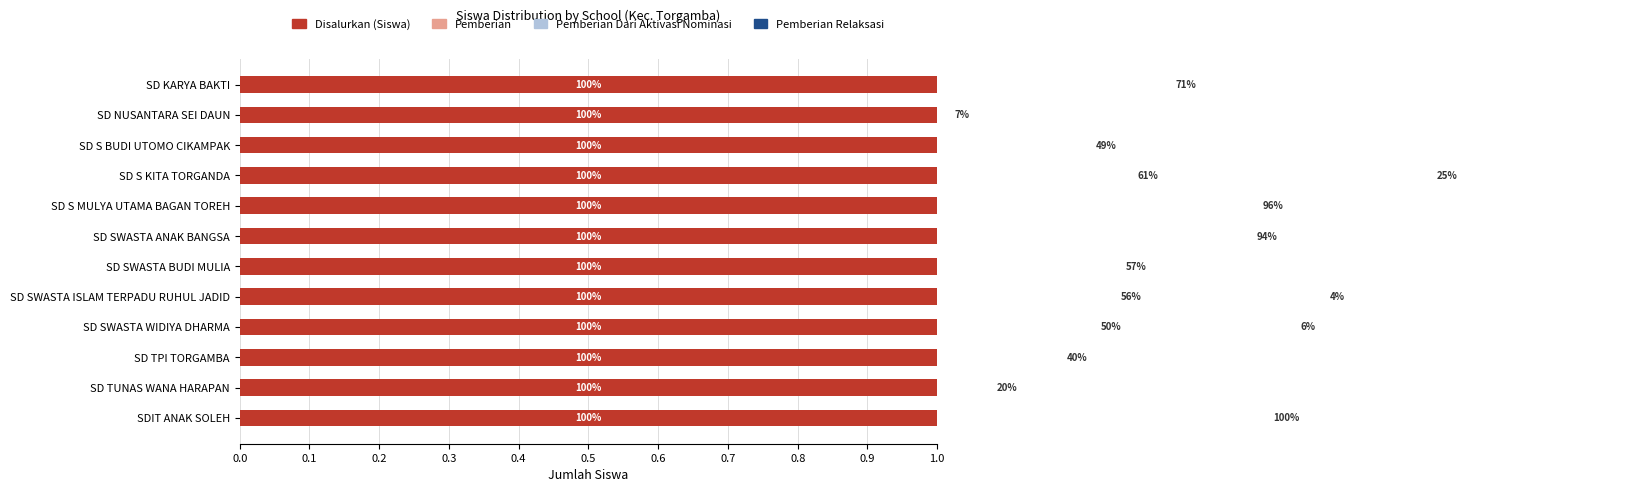

Rank the series by their maximum value, from lowest to highest.

Pemberian Dari Aktivasi Nominasi, Disalurkan (Siswa), Pemberian Relaksasi, Pemberian